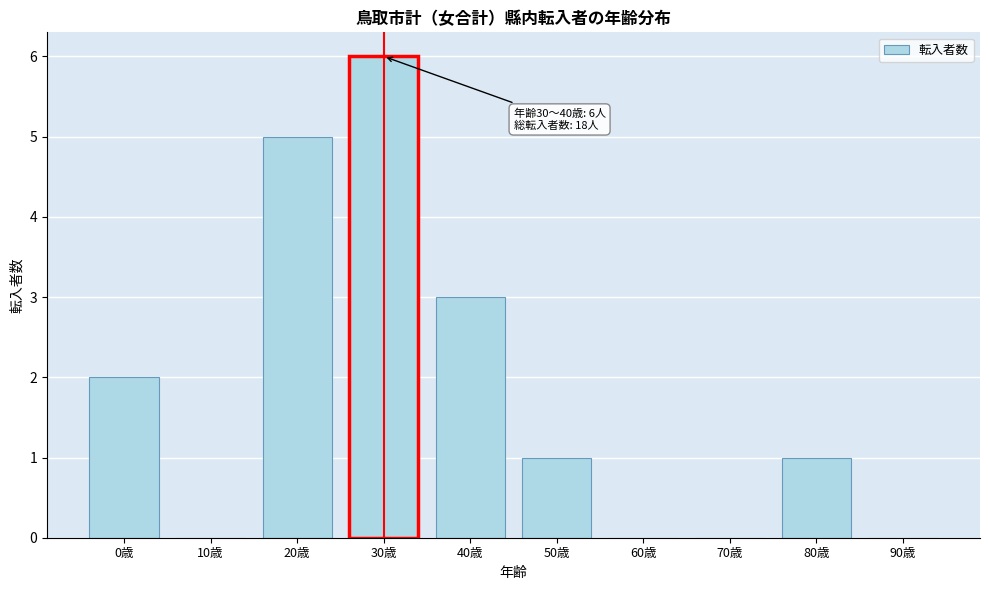

Reading left to right, list all the values displayed in this chart.

0歳=2	10歳=0	20歳=5	30歳=6	40歳=3	50歳=1	60歳=0	70歳=0	80歳=1	90歳=0